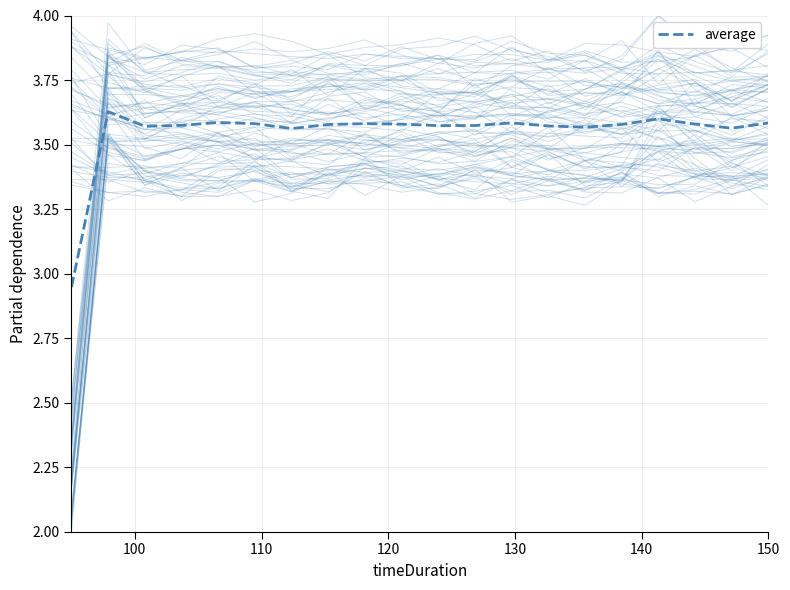

How many points are higher than both their immediate neighbors (excluding endpoints)?

5